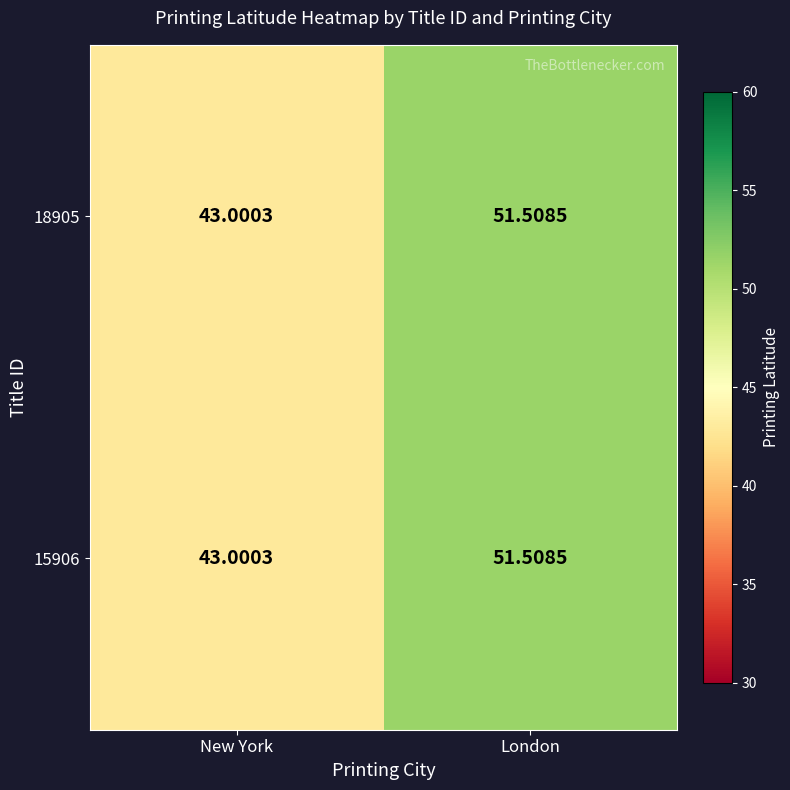

How many data points in 18905 are less than 51?

1